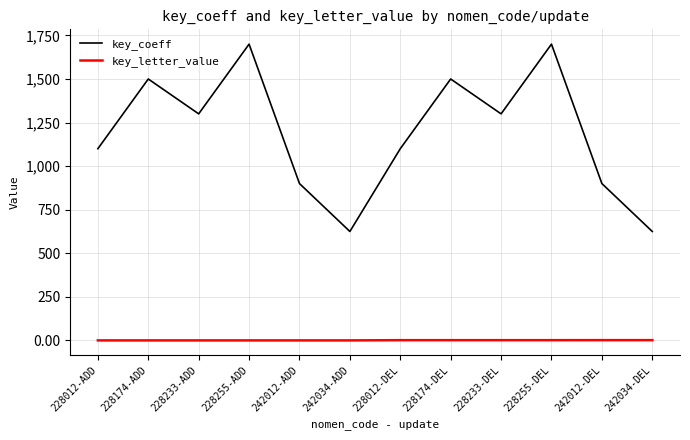

What is the spread (max minus min) of values at 242012-ADD?

900.0